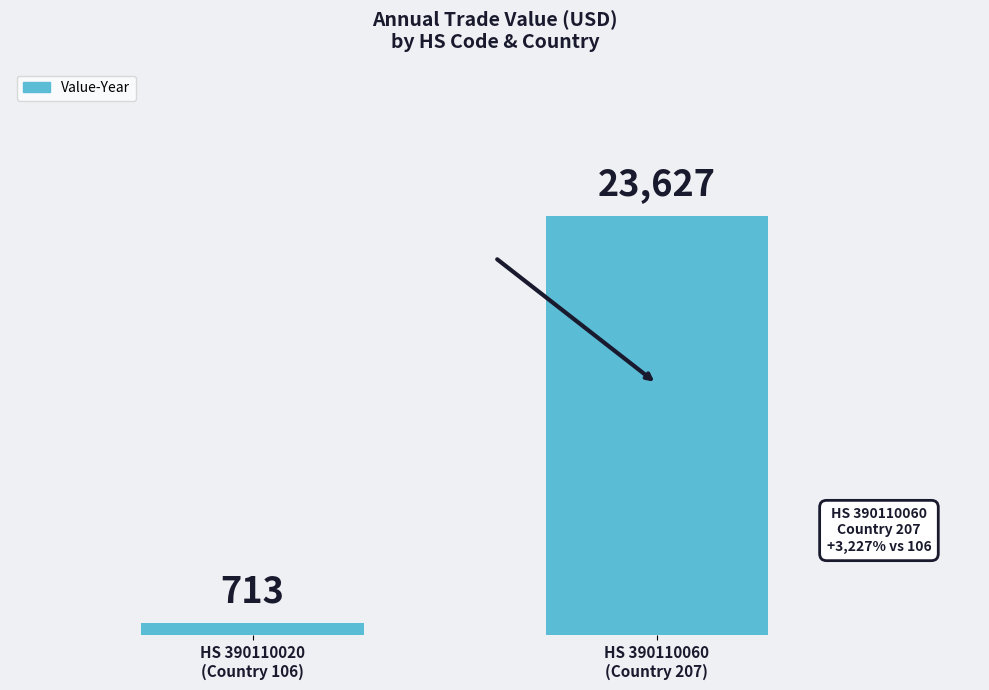

What is the change in value from HS 390110020
(Country 106) to HS 390110060
(Country 207)?

+22914